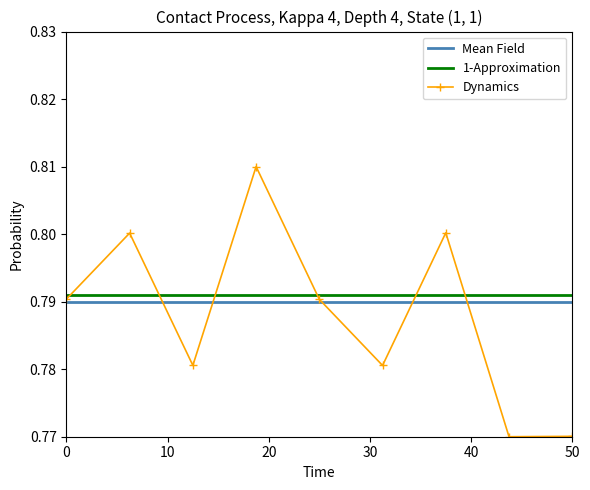

Which series ends up on top after the final intersection of 1-Approximation and Dynamics?

1-Approximation